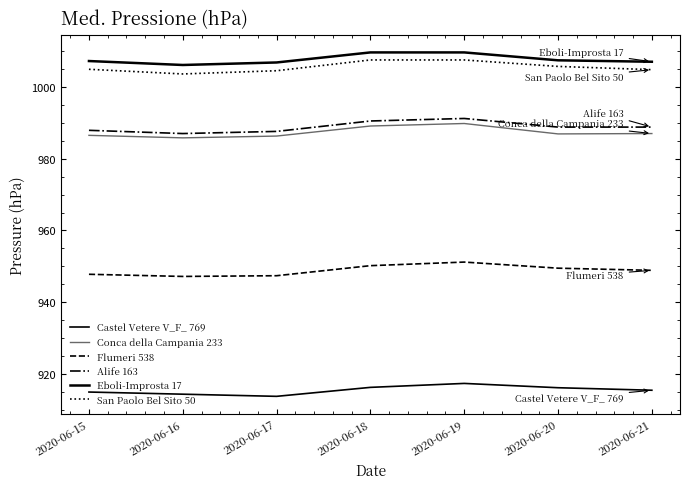

What is the spread (max minus min) of values at 2020-06-21?

91.5